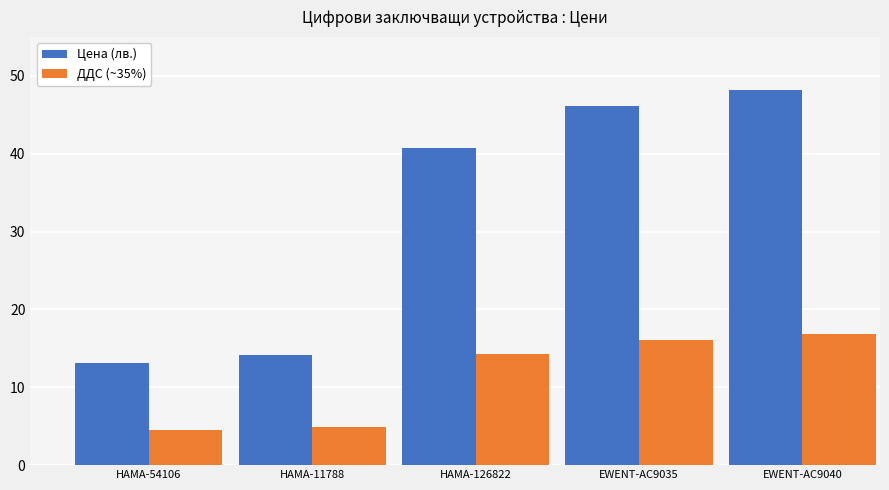

What is the value of the ДДС (~35%) bar at the 1st from the left?

4.6